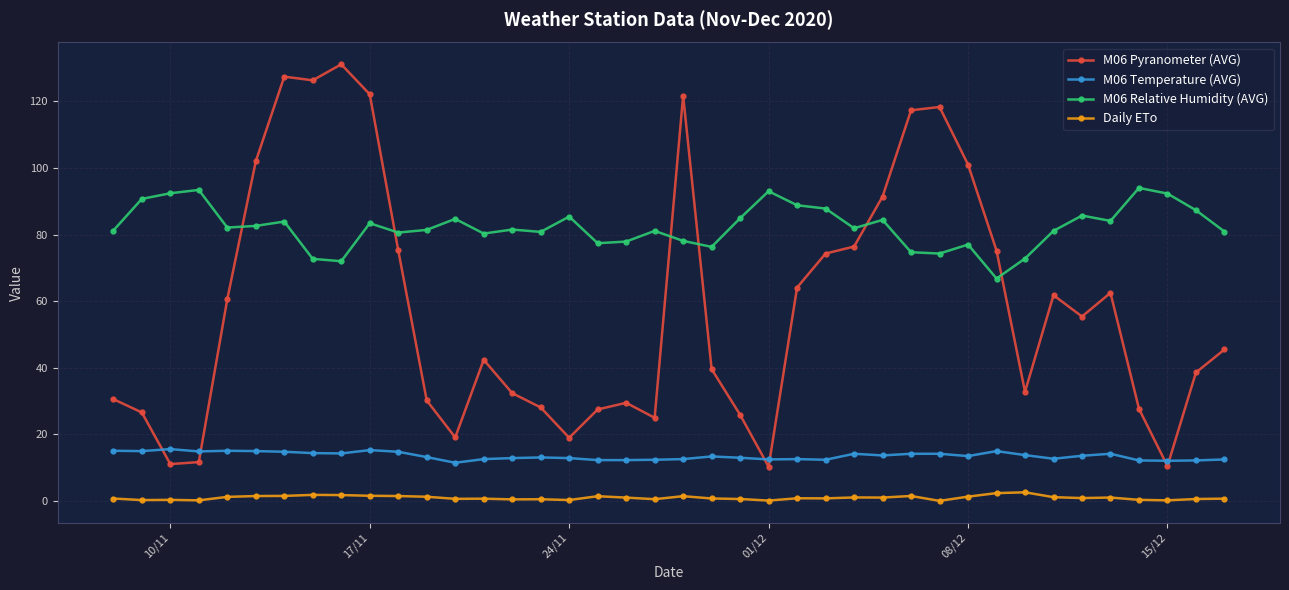

True or false: M06 Pyranometer (AVG) has more than 1 points higher than both neighbors.

True